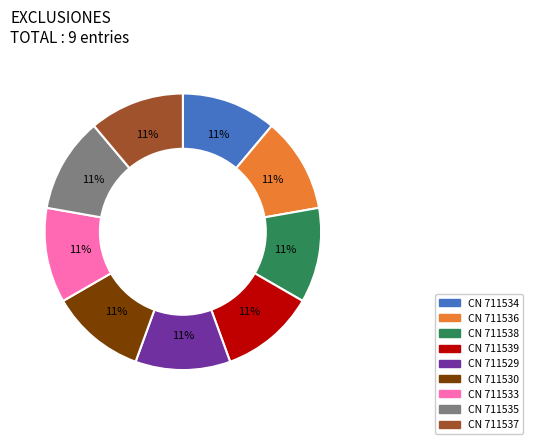

To the nearest percent, what portion does CN 711529 represent?

11%